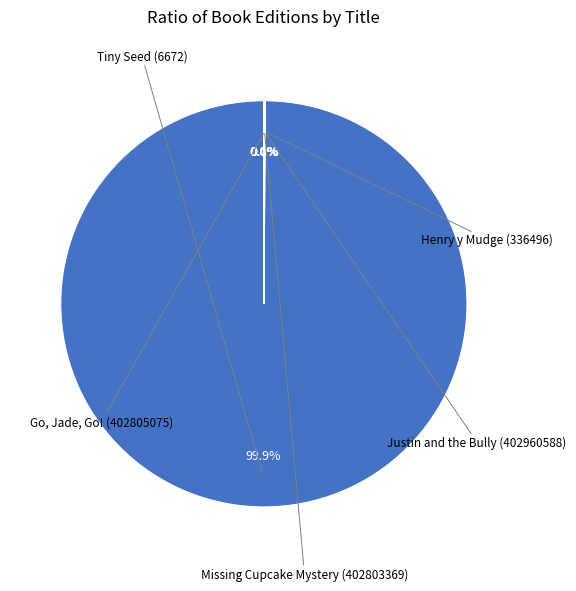

Is there a majority slice in this chart?

Yes